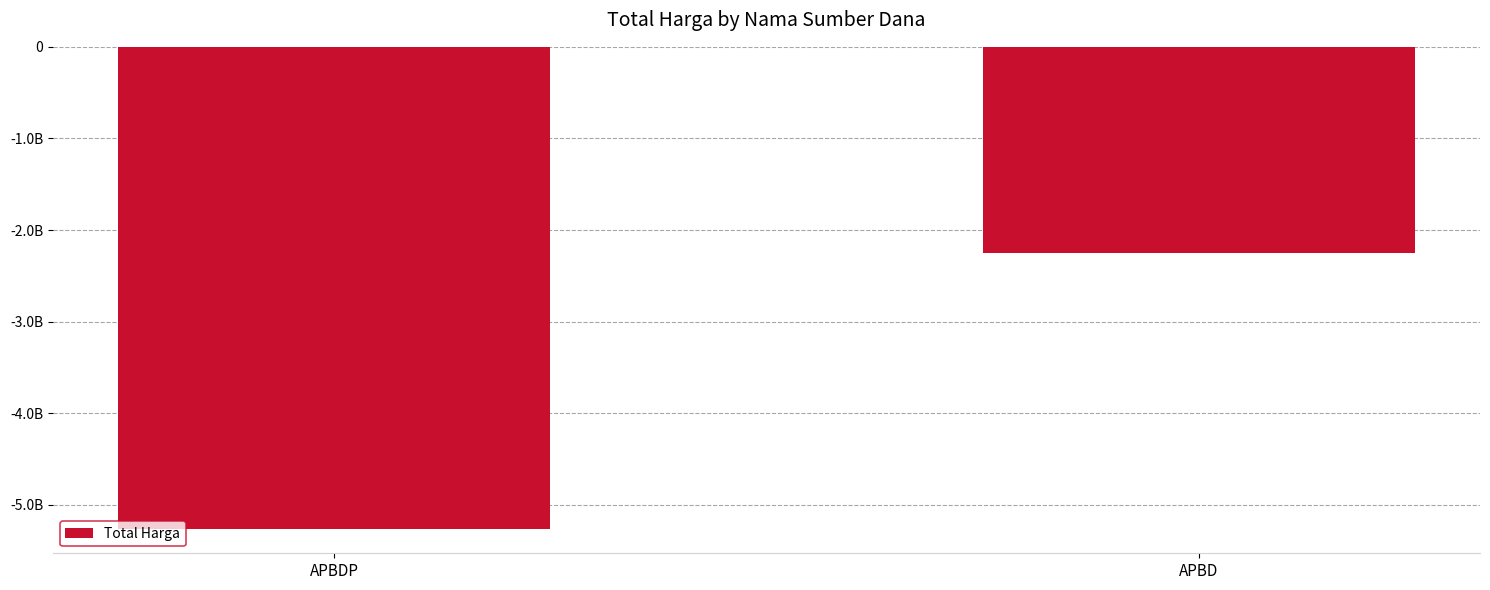

How many values are between -5266388740 and -2252108345?

2